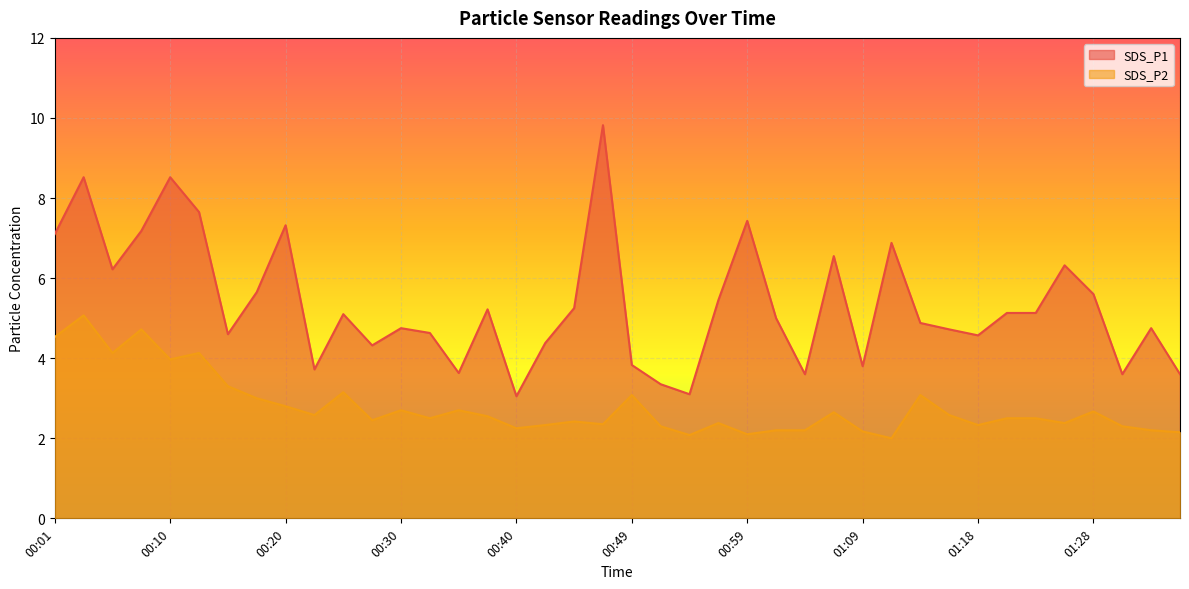

True or false: SDS_P2 and SDS_P1 cross at least once.

False